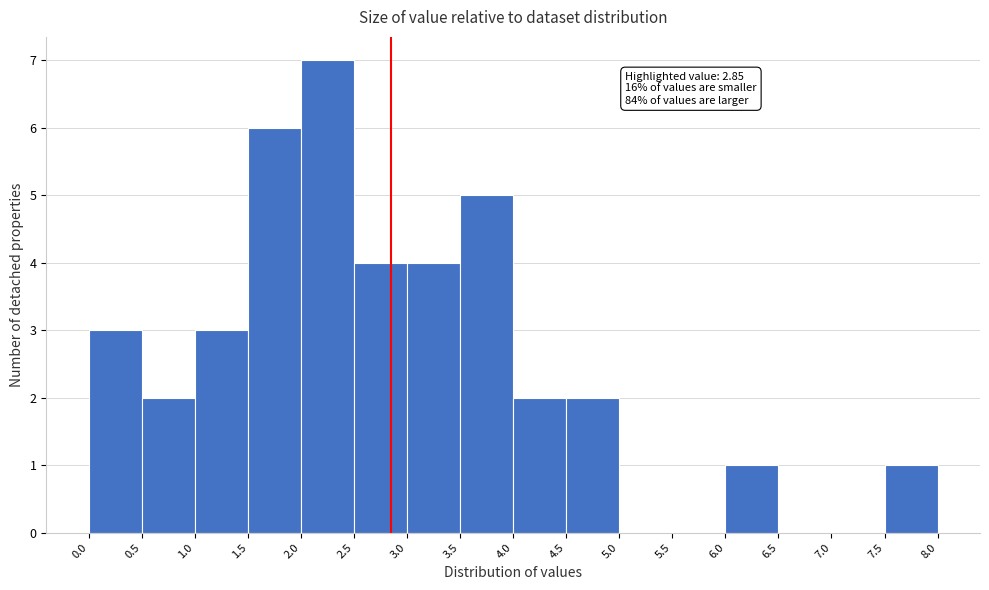

Over which range of the x-axis is the bar tallest?

2.0 to 2.5